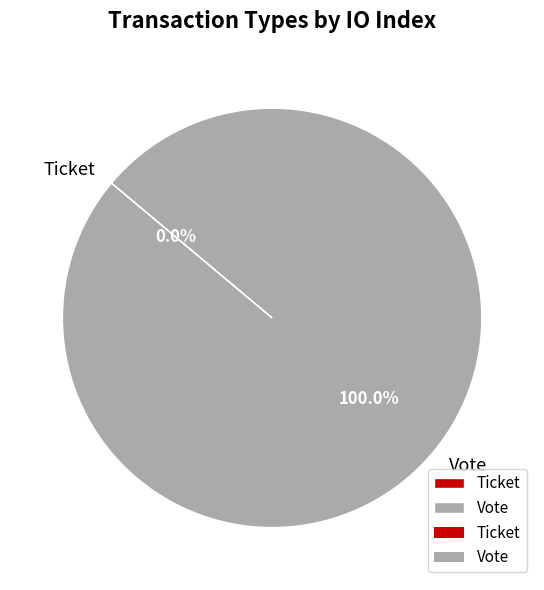

Which slice is the largest?

Vote